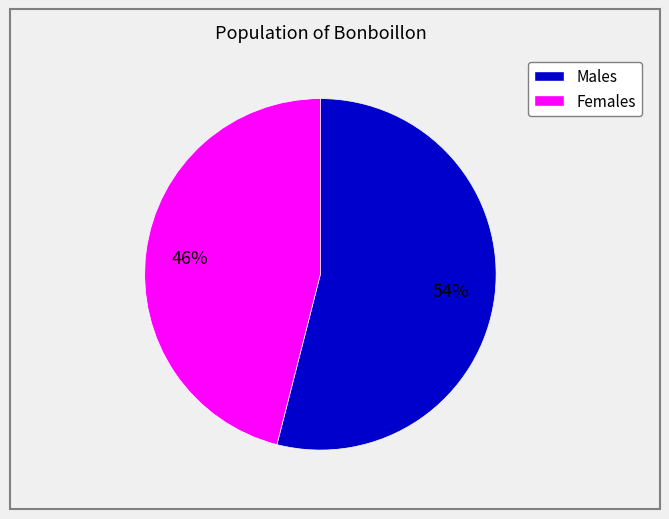

To the nearest percent, what is the average slice percentage?

50%